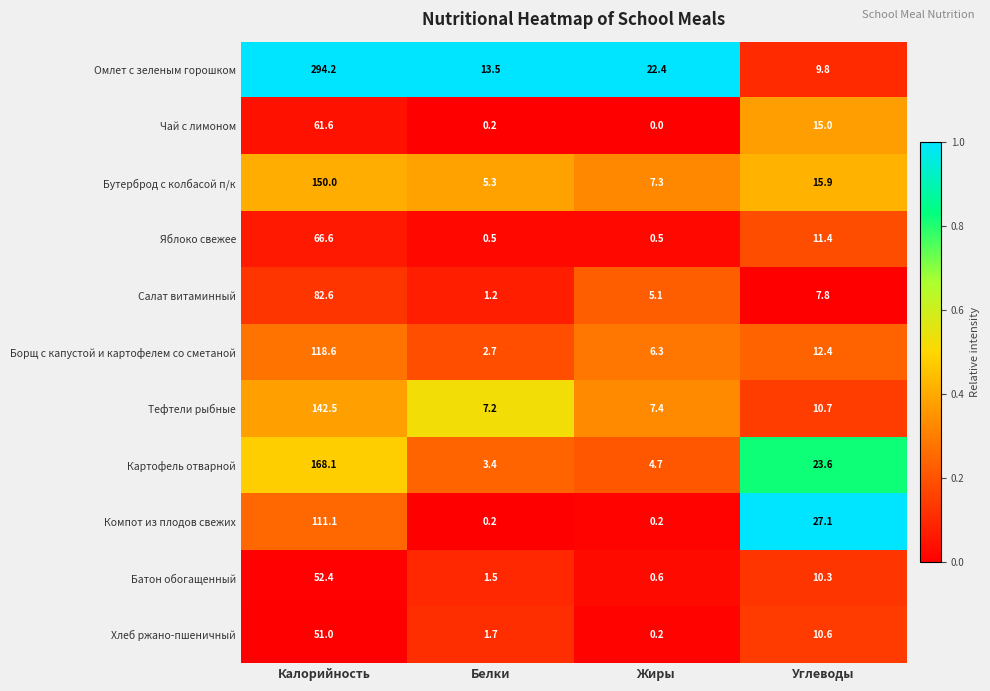

At how many categories does at least one series exceed 0?

4